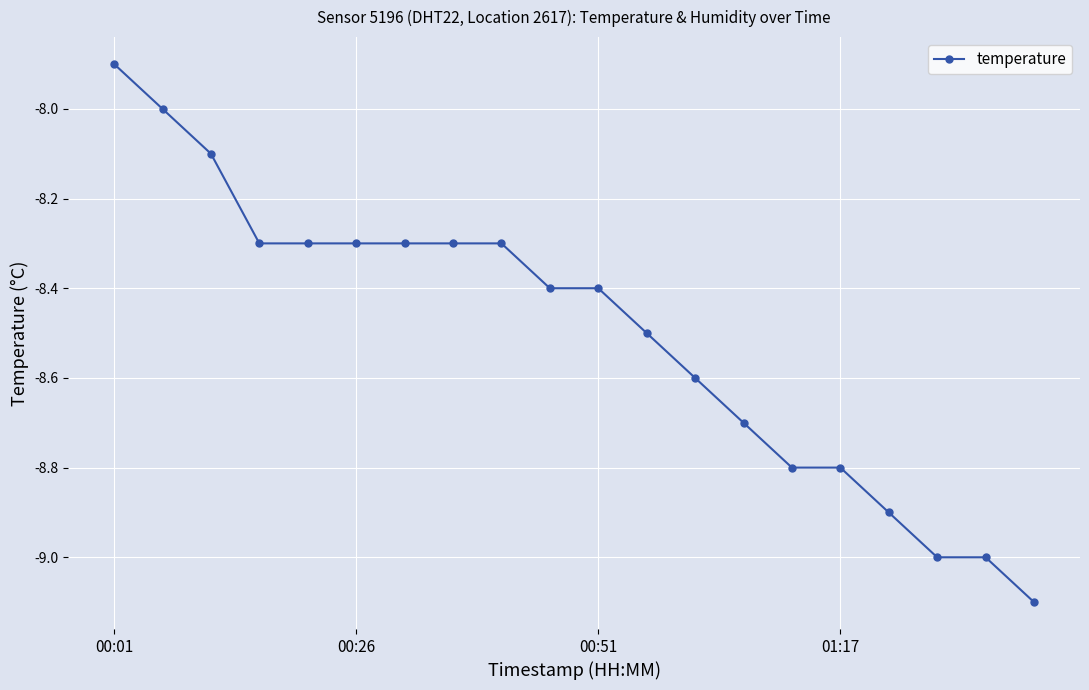

What is the minimum value shown in the chart?

-9.1